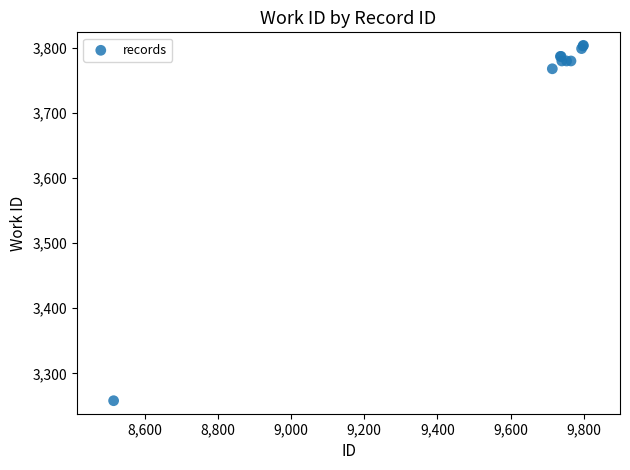

What Y value in the scatter plot is closest to 3531?

3768